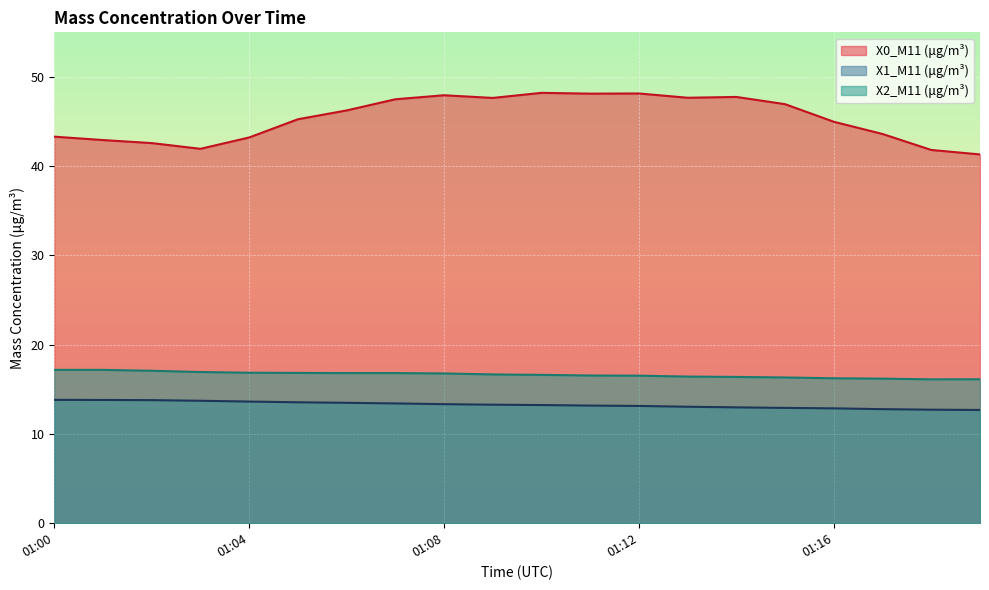

Is the value of X2_M11 (μg/m³) at 01:14 greater than the value of X1_M11 (μg/m³) at 01:17?

Yes